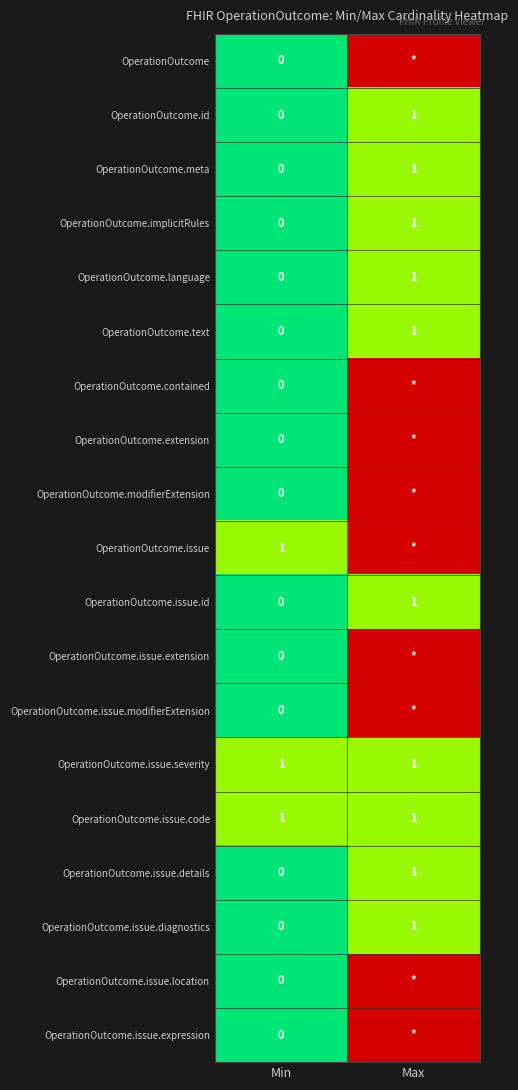

Is it true that OperationOutcome.issue equals 1 at Min?

True